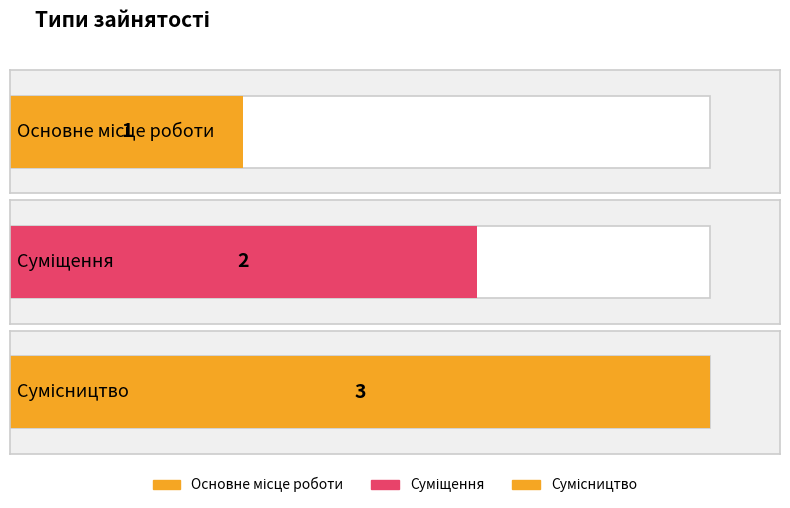

Where is the data nearest to the value 2?

Суміщення